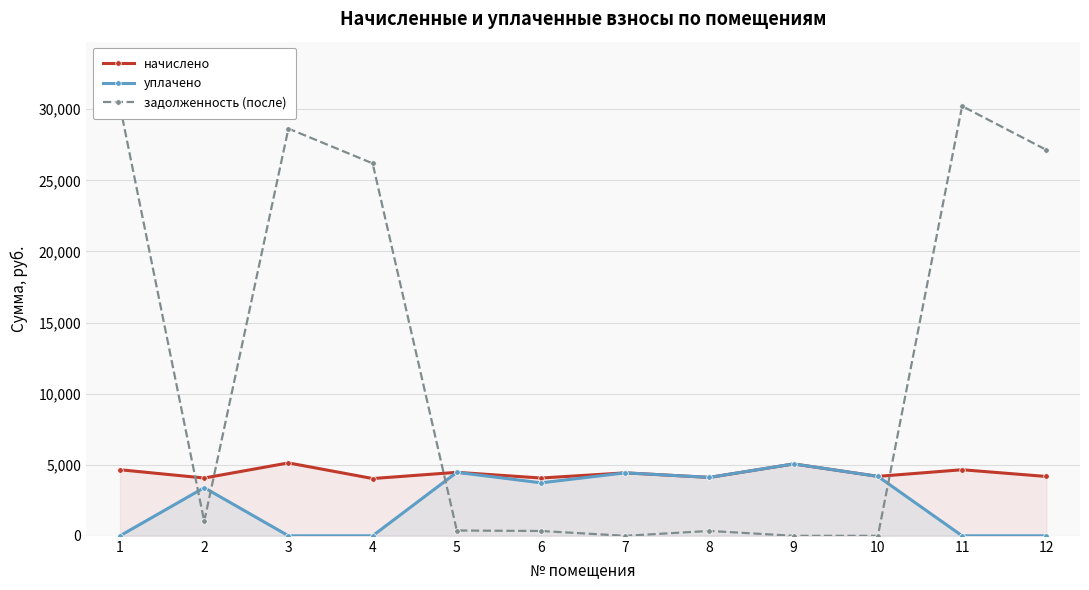

Which series ends up on top after the final intersection of начислено and задолженность (после)?

задолженность (после)